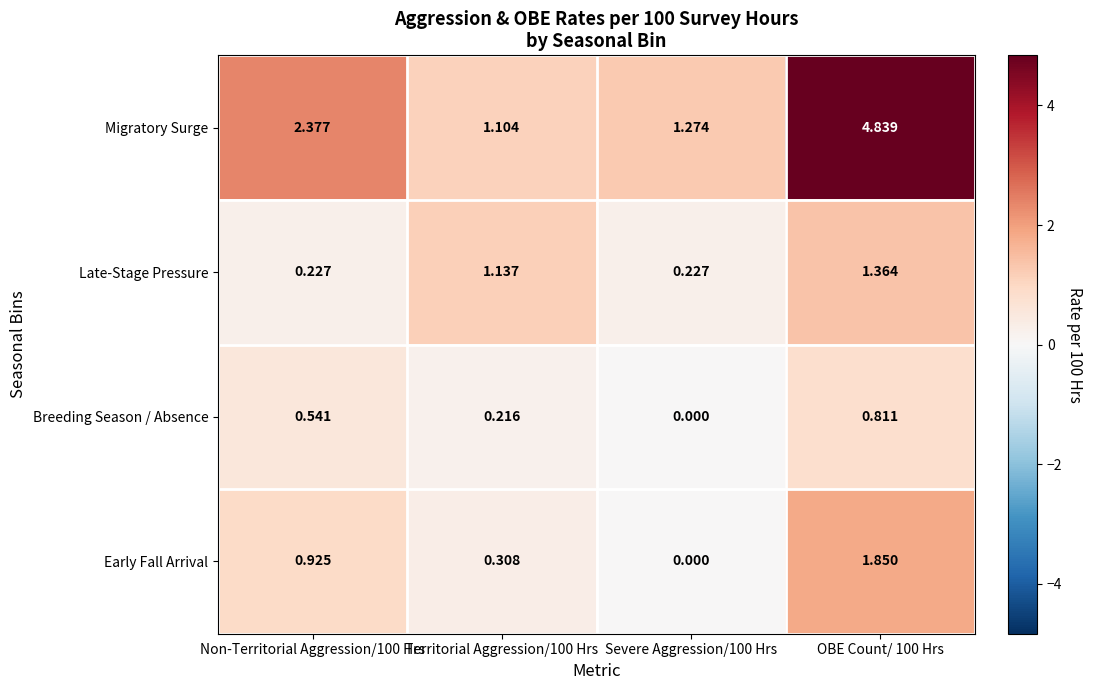

Is the value of Migratory Surge at Non-Territorial Aggression/100 Hrs greater than the value of Early Fall Arrival at Territorial Aggression/100 Hrs?

Yes